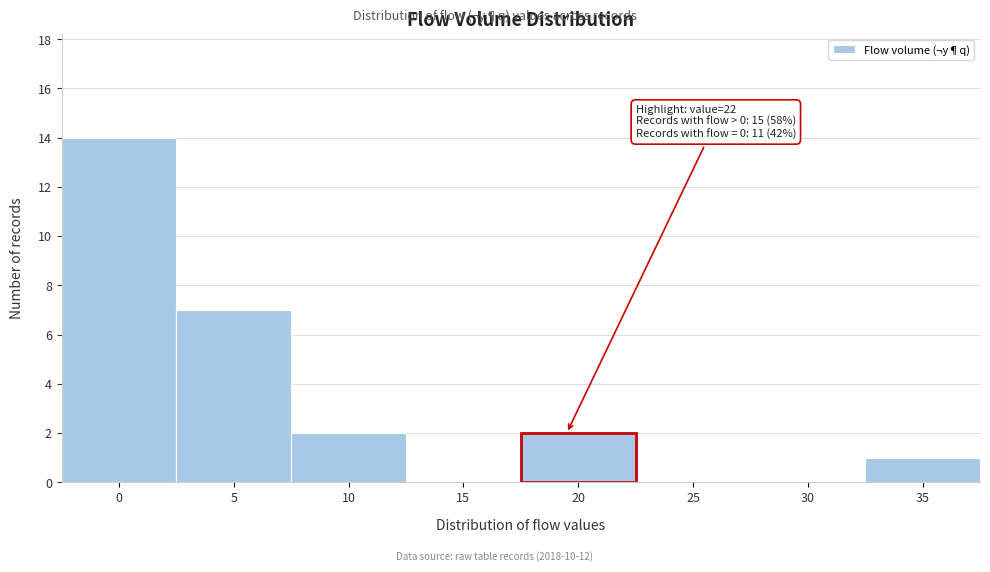

Reading right to left, transcribe all the data shown in this chart.

35=1	30=0	25=0	20=2	15=0	10=2	5=7	0=14